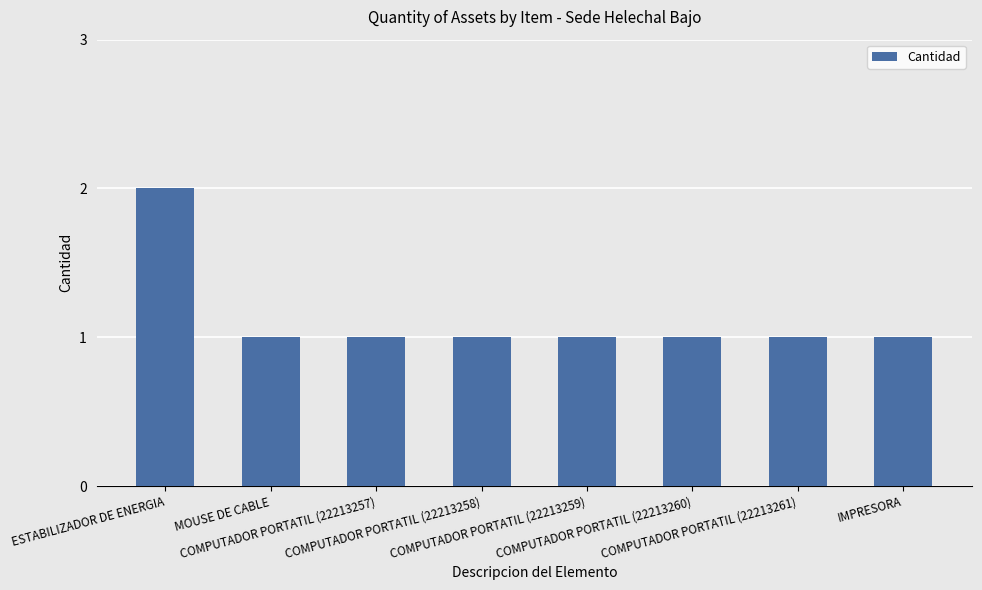

Which category has the highest value across all series?

ESTABILIZADOR DE ENERGIA